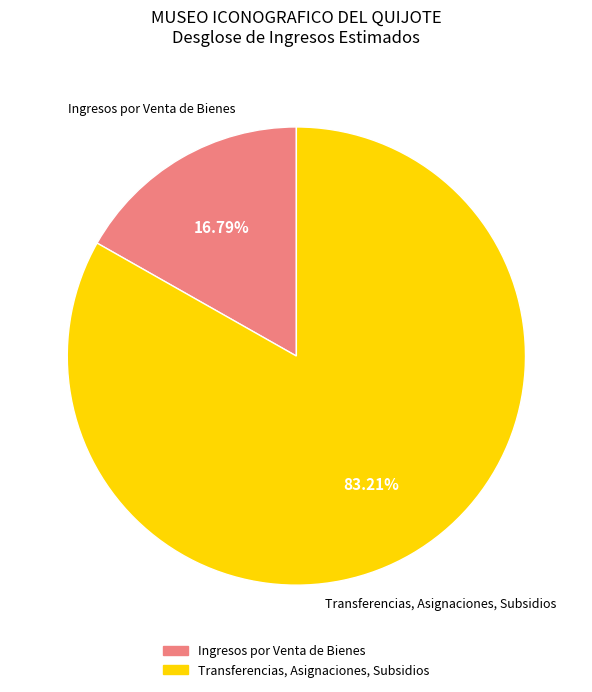

What is the ratio of the value at Transferencias, Asignaciones, Subsidios to the value at Ingresos por Venta de Bienes?

5.0